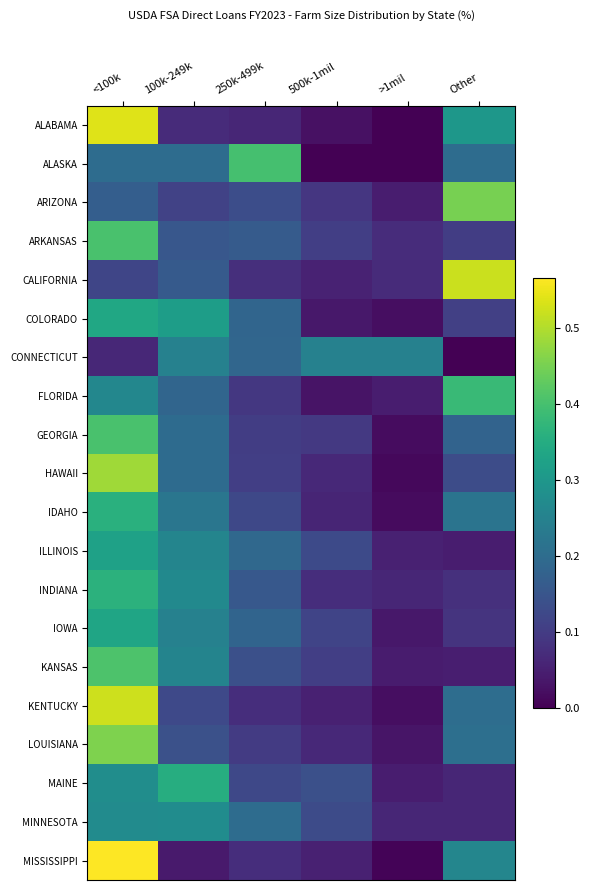

Count the number of categories in the chart.

6